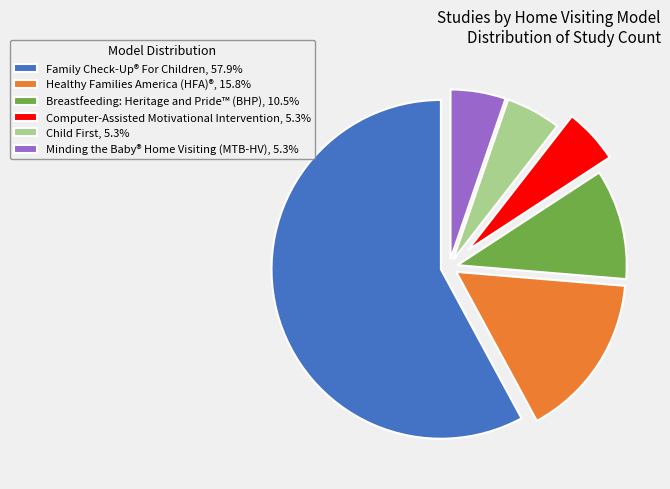

Does Healthy Families America (HFA)®, 15.8% represent more than half of the total?

No